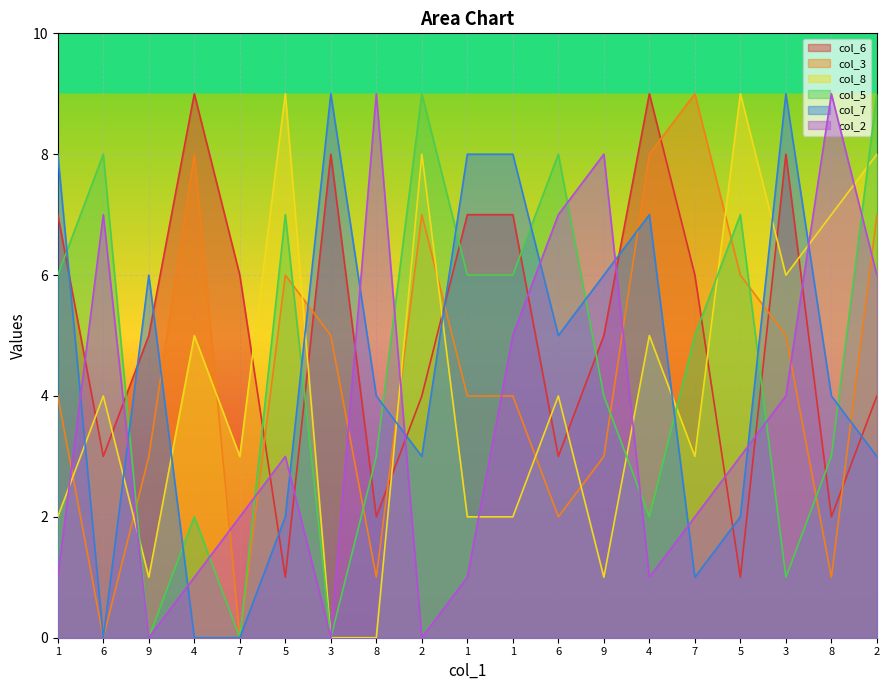

What are all the series names shown in the legend?

col_6, col_3, col_8, col_5, col_7, col_2